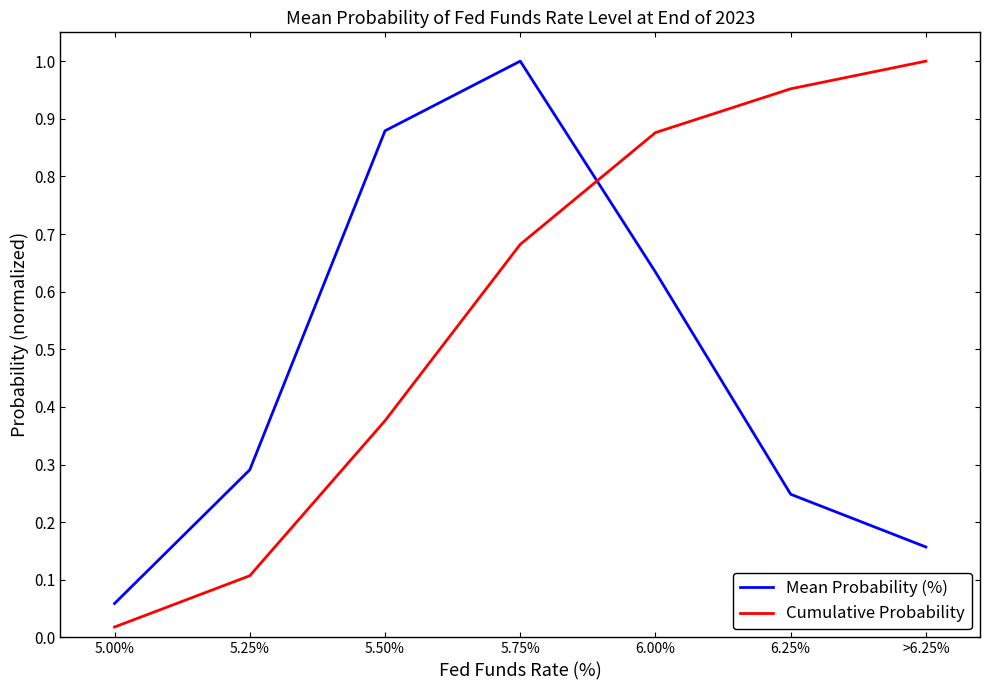

Which series has the largest total across all categories?

Cumulative Probability